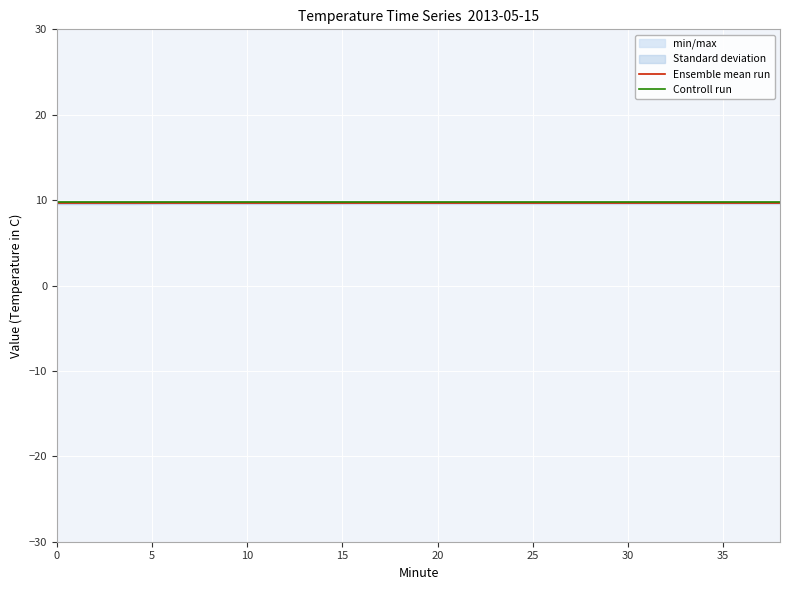

What is the minimum value shown in the chart?

9.7